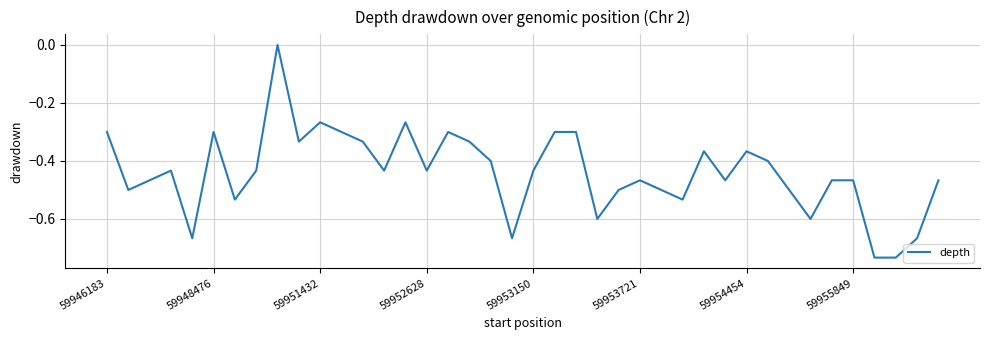

What is the difference between the maximum and minimum values?

0.7